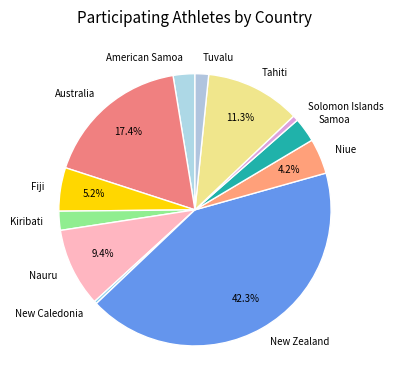

Between Nauru and Fiji, which is larger?

Nauru